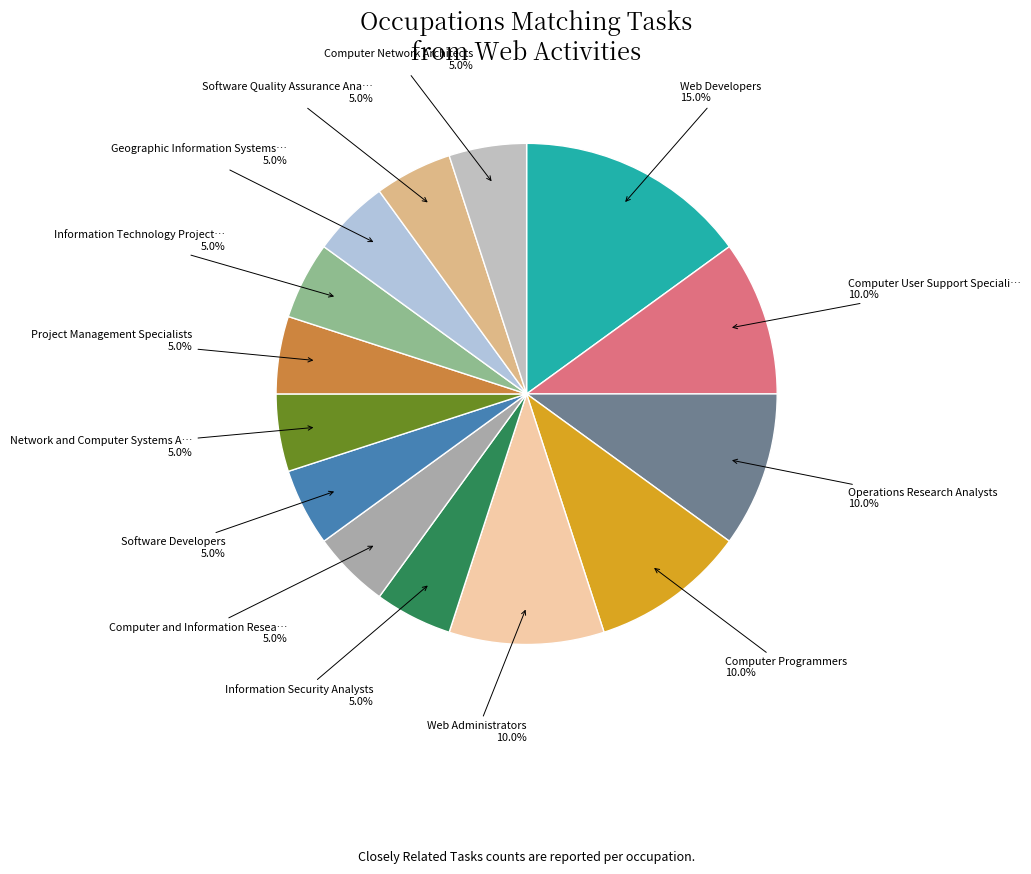

Which slice is the largest?

Web Developers